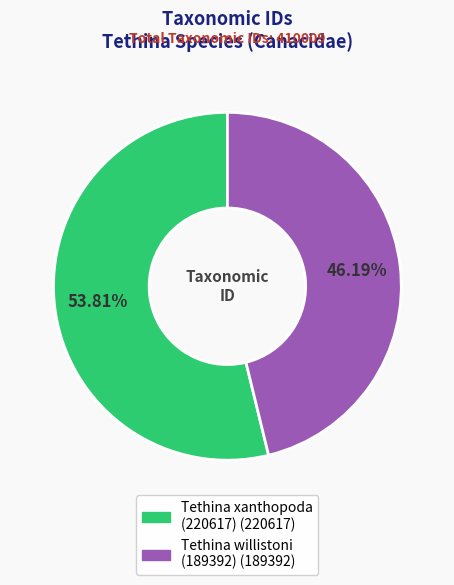

Which slice is the largest?

Tethina xanthopoda (220617)